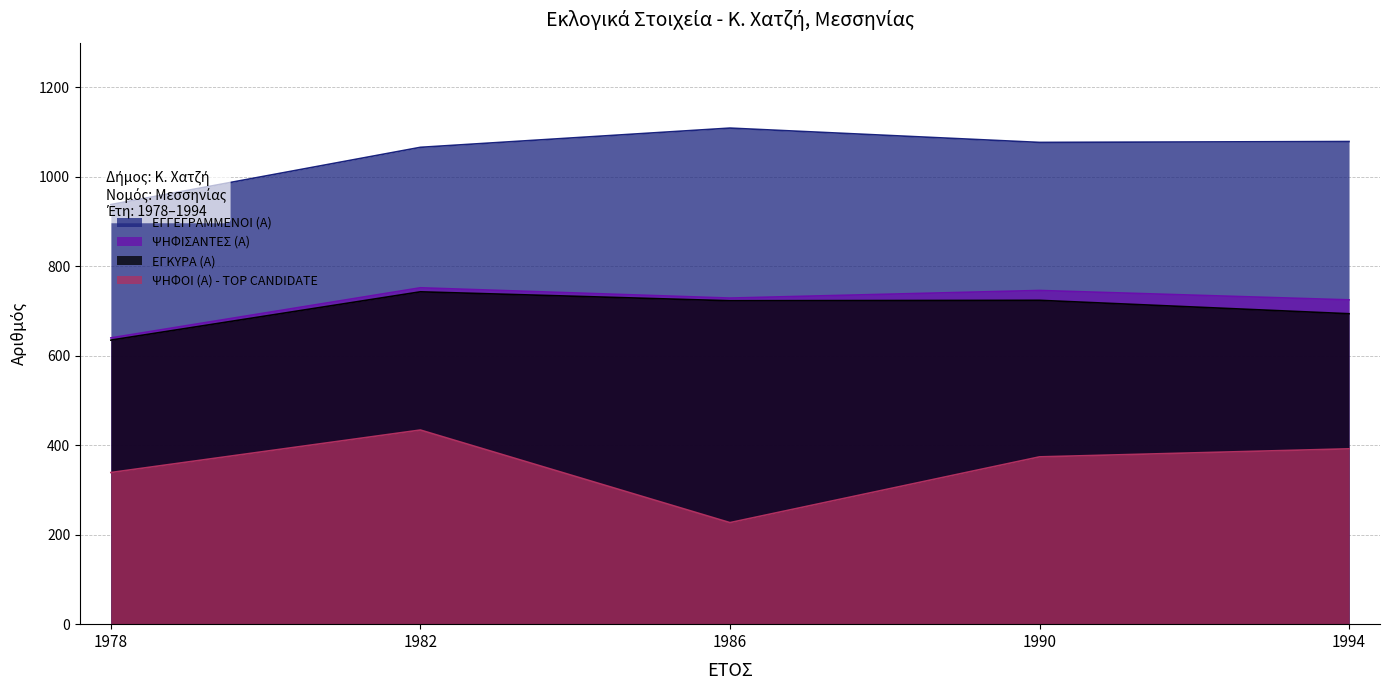

What is the difference between the maximum and second lowest values in the ΕΓΚΥΡΑ (Α) series?

49